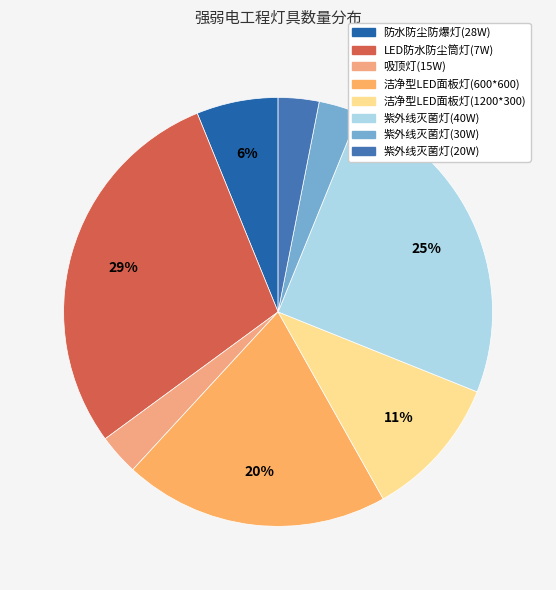

Is 吸顶灯(15W) the majority of the pie?

No